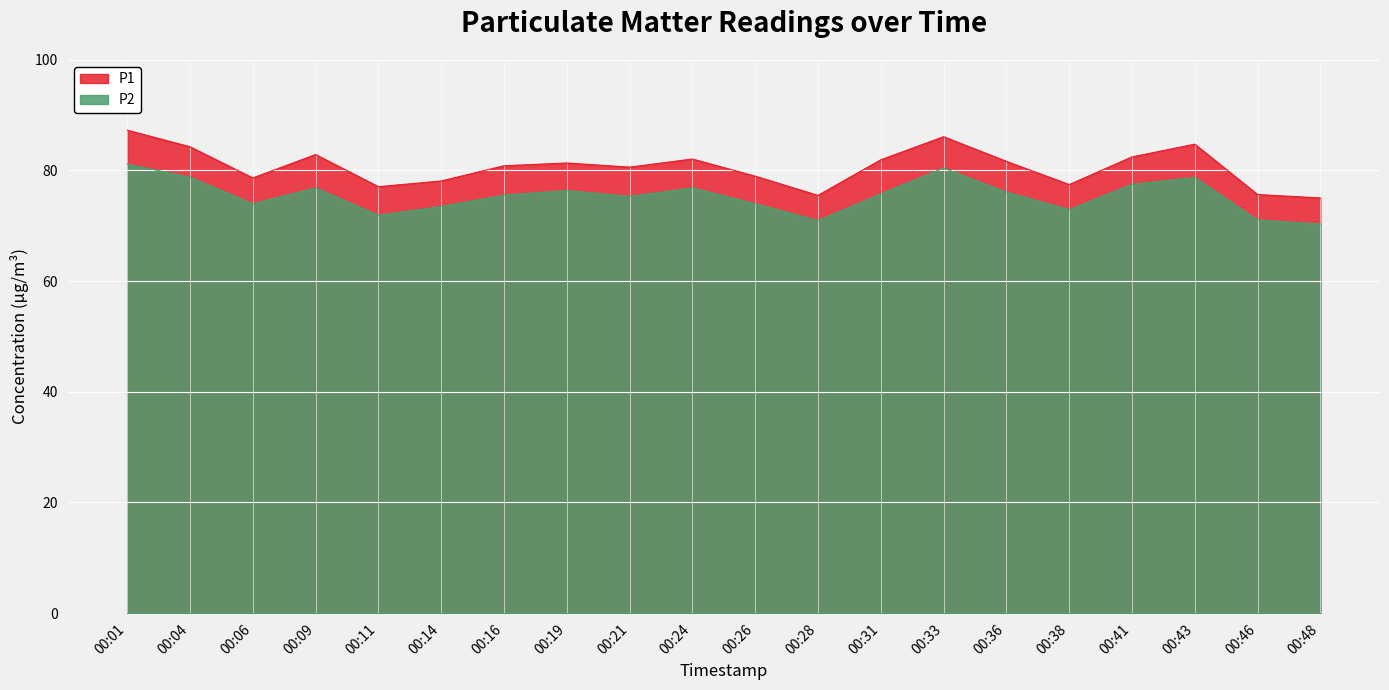

Does the chart display data point markers on the line(s)?

No